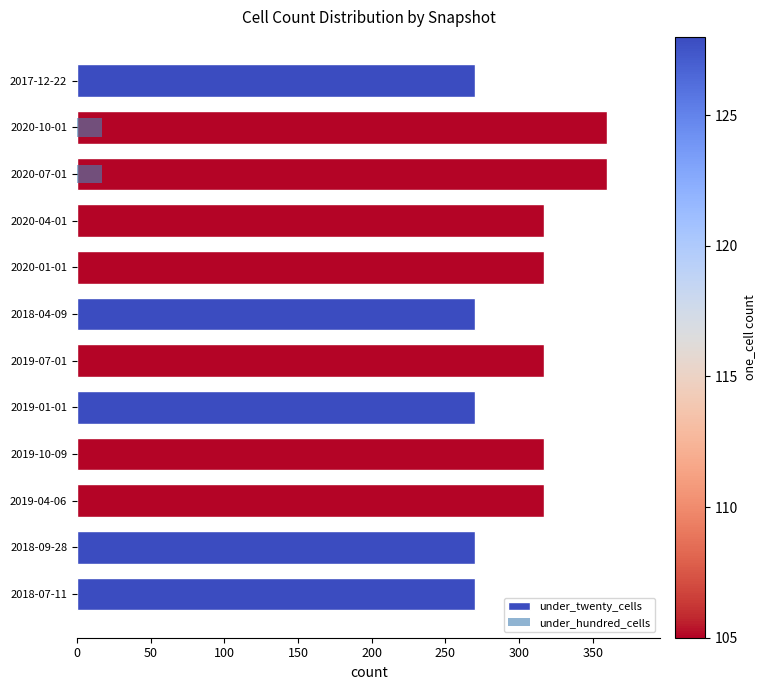

The under_hundred_cells series shows -7 at 2018-09-28. True or false?

False